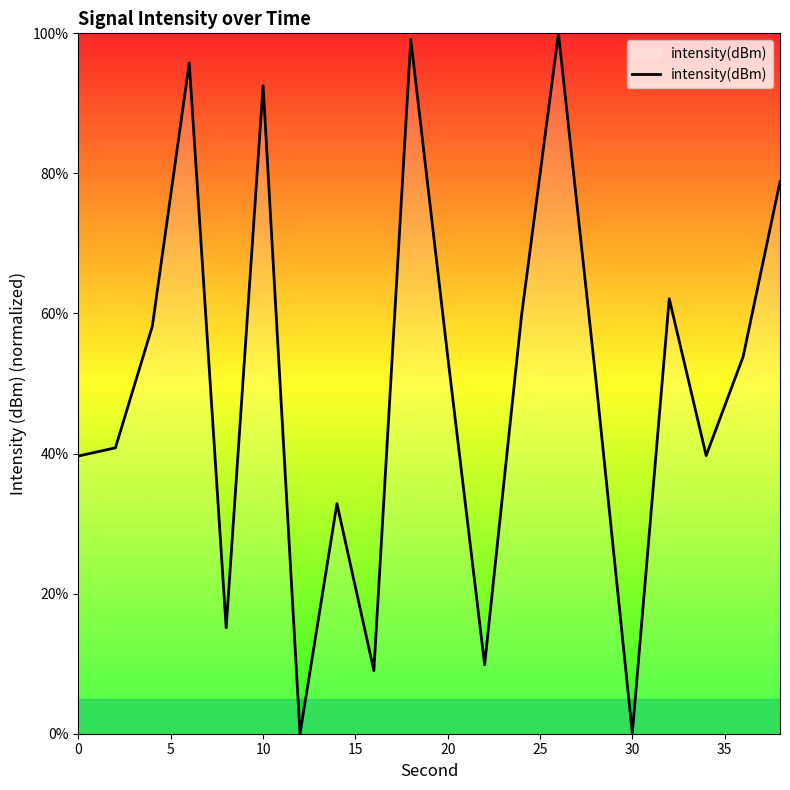

True or false: there are more than 2 points higher than both neighbors.

True